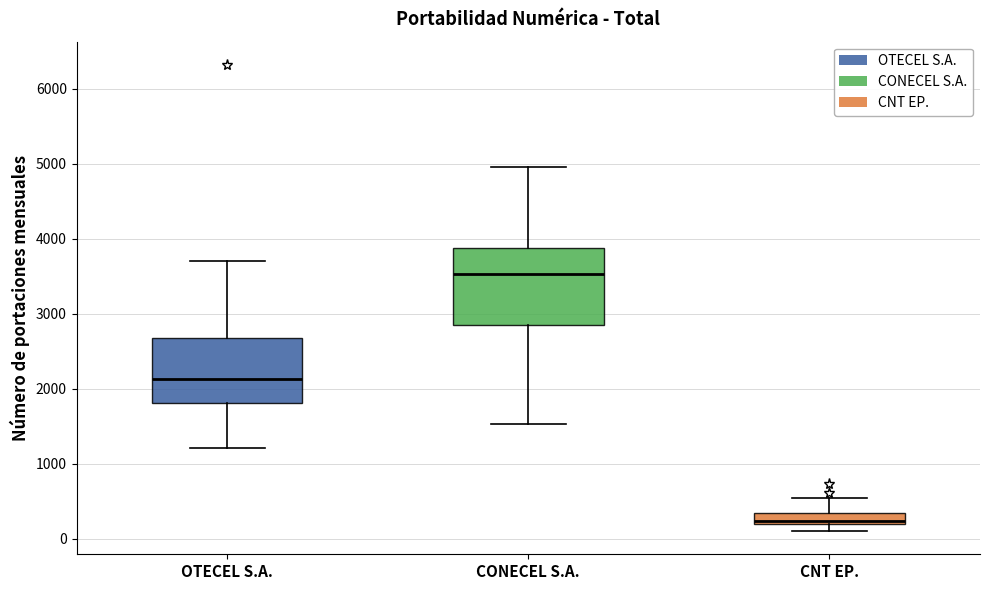

Comparing the boxes themselves (not the whiskers), which one is the tallest?

CONECEL S.A.